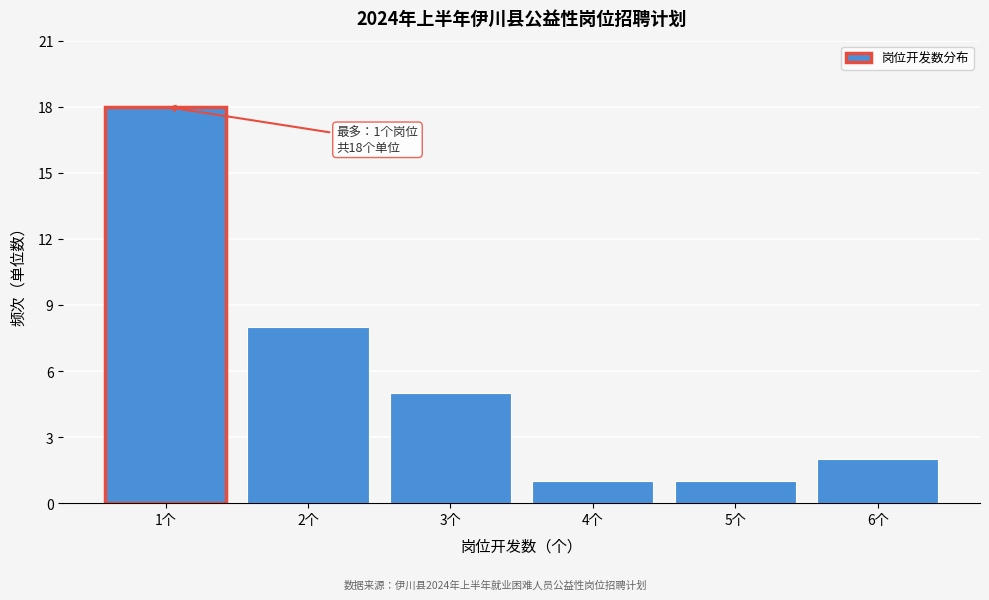

Over which range of the x-axis is the bar tallest?

0.5 to 1.5